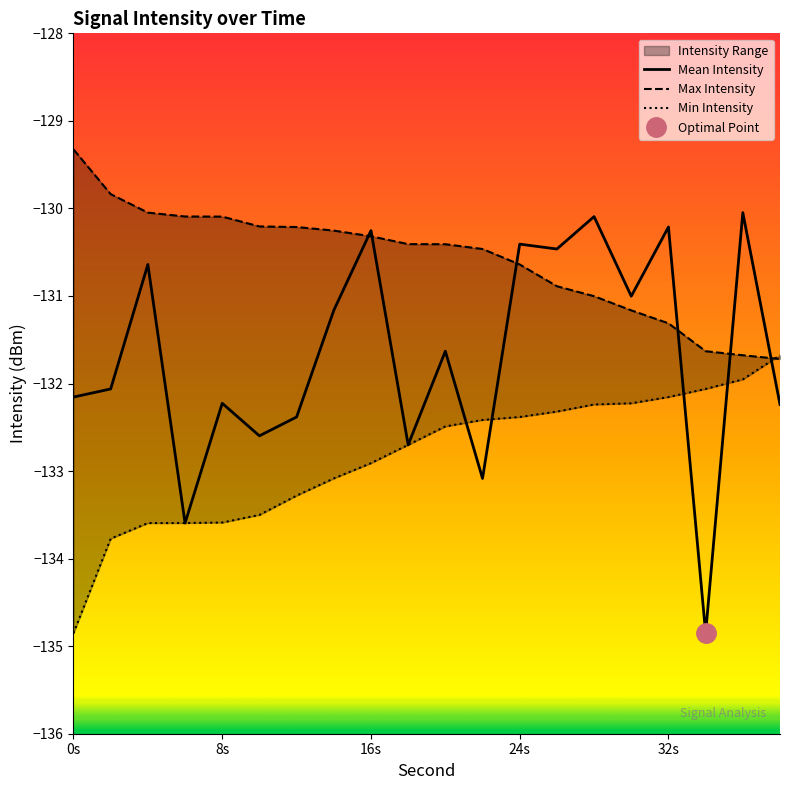

What value does the Max Intensity series have at 14?

-130.3